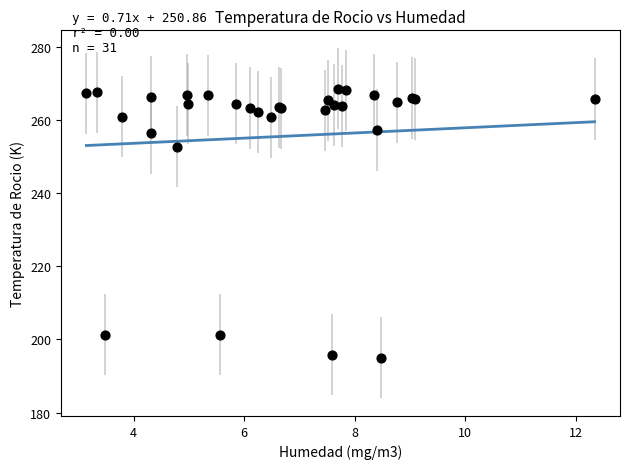

What Y value in the scatter plot is closest to 231?

252.8